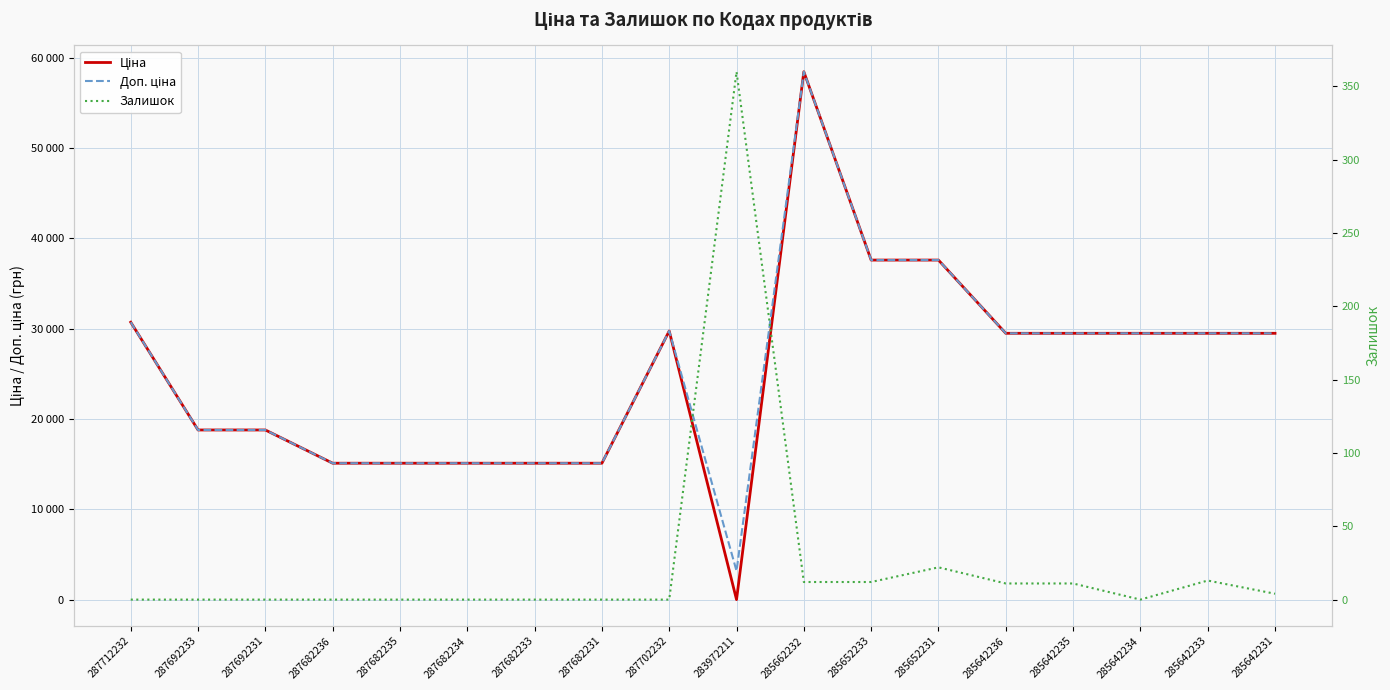

What is the spread (max minus min) of values at 285652233?

37581.6